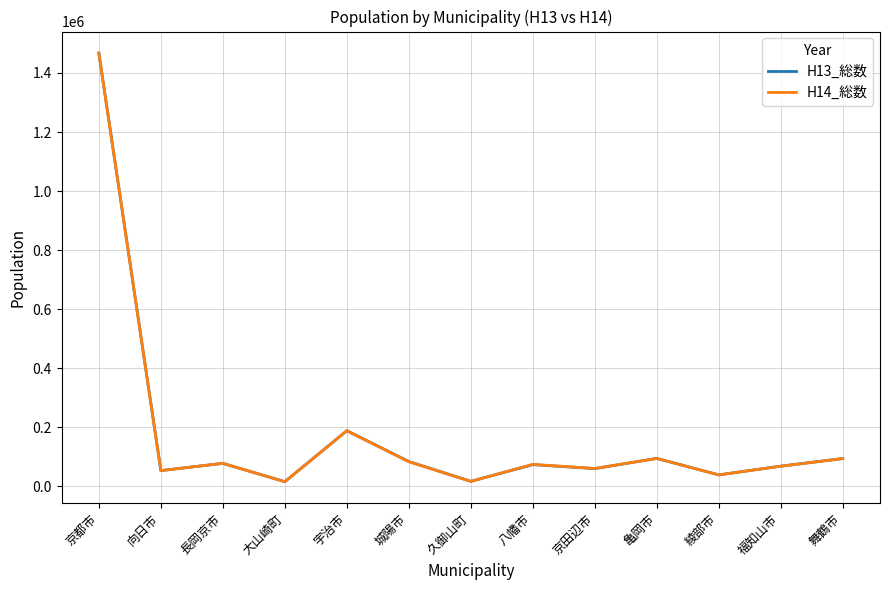

What are all the series names shown in the legend?

H13_総数, H14_総数